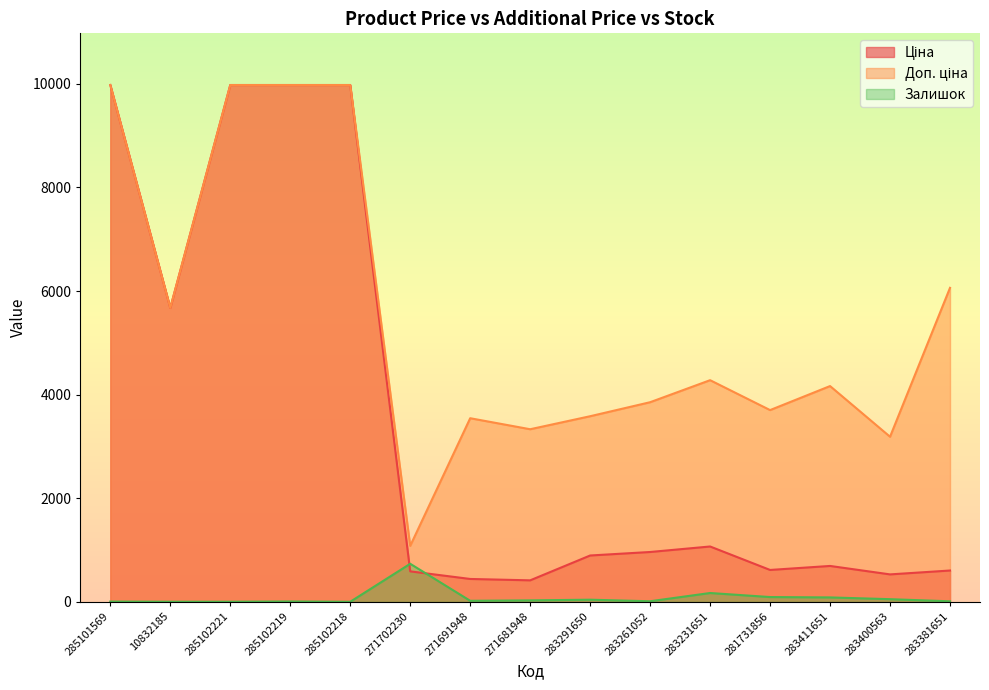

How many lines are shown in the chart?

3